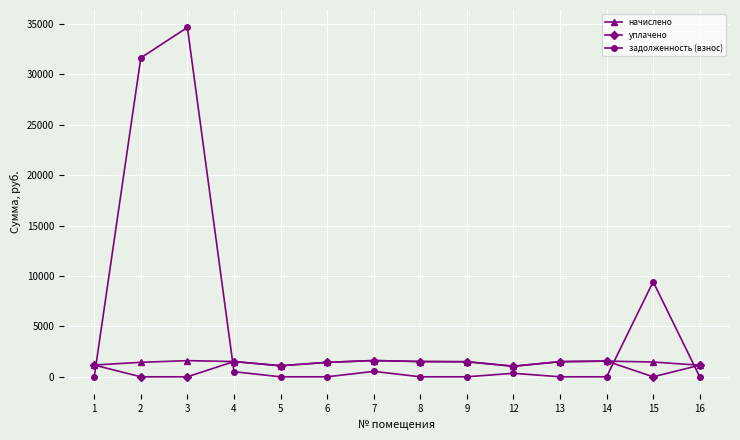

Is it true that задолженность (взнос) equals 34653.5 at 3?

True